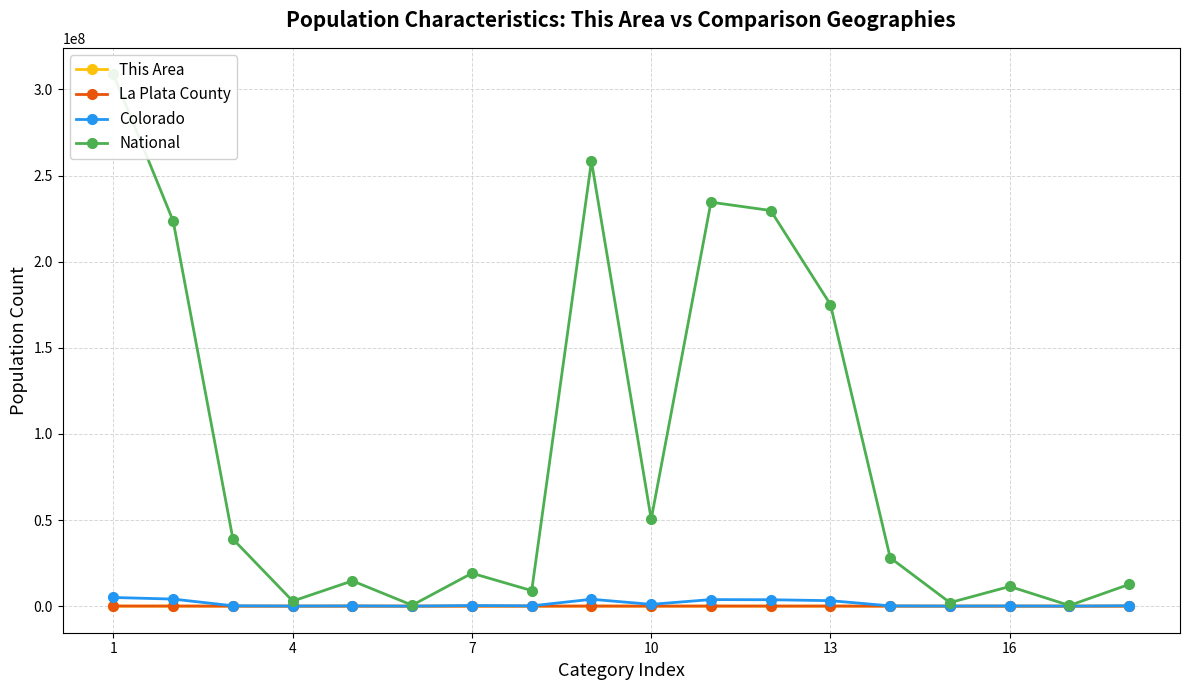

Read the This Area value at 1.

5144